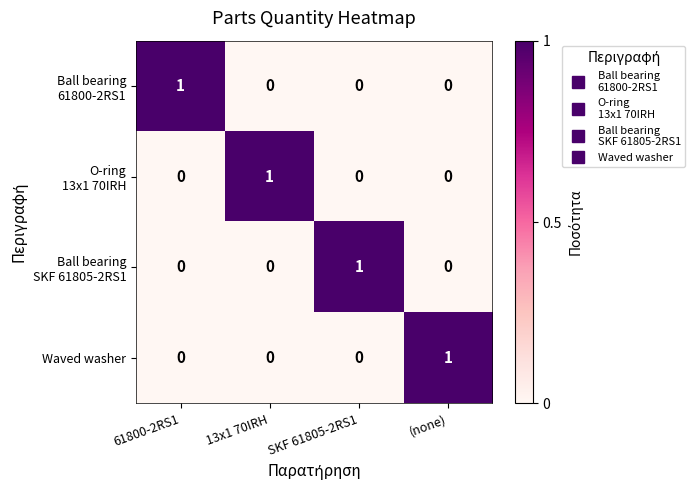

Count the Waved washer values in the range 0 to 1.

4